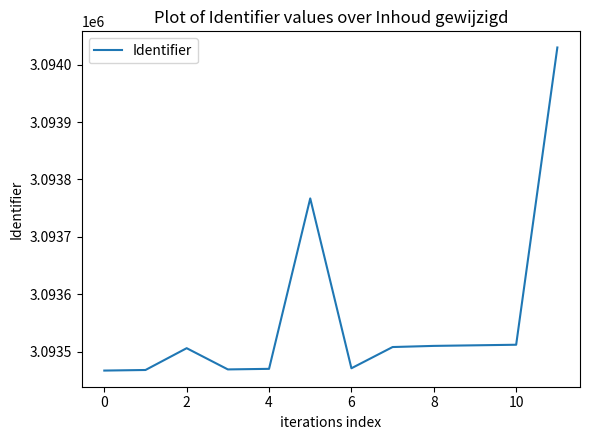

What is the smallest value displayed?

3093467